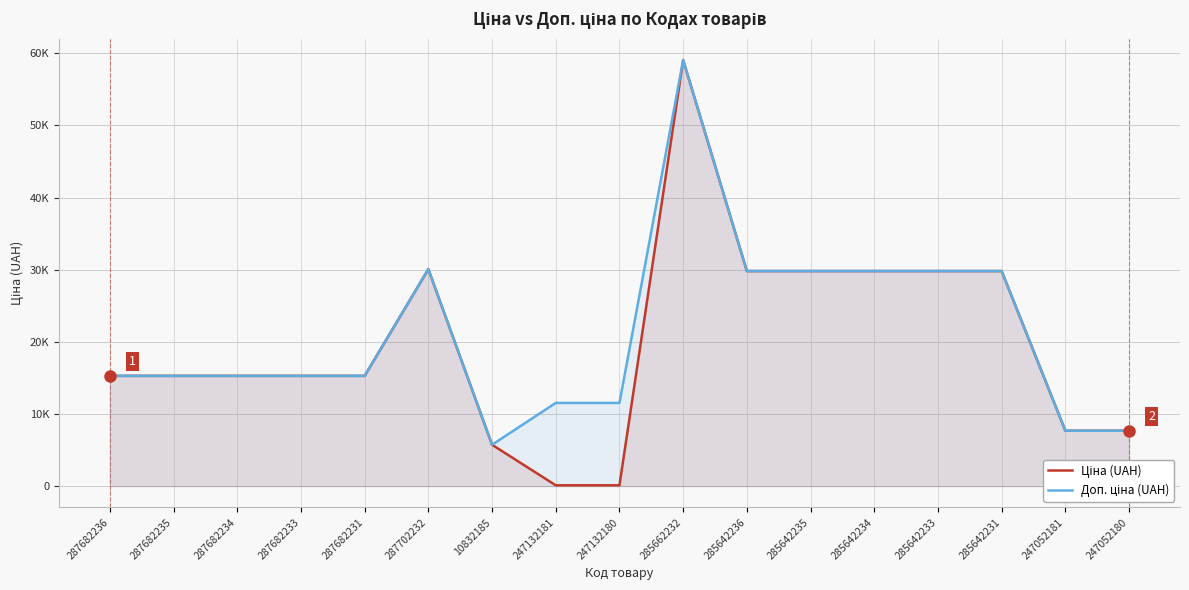

List the series in order of their peak value, lowest first.

Ціна (UAH), Доп. ціна (UAH)